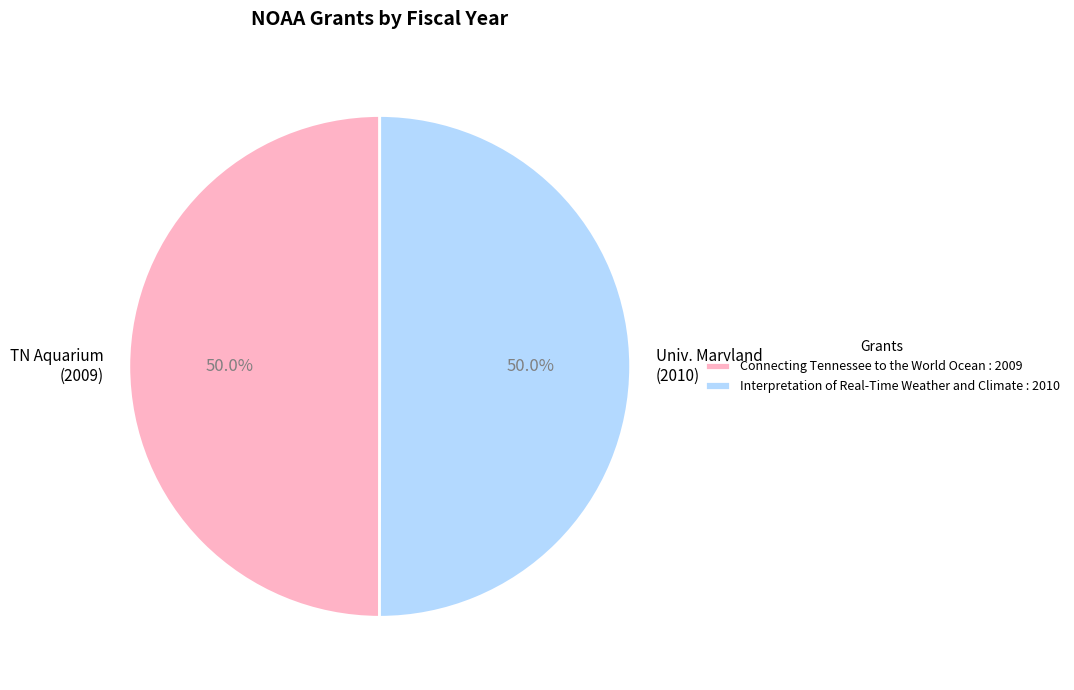

How many slices are in this pie chart?

2